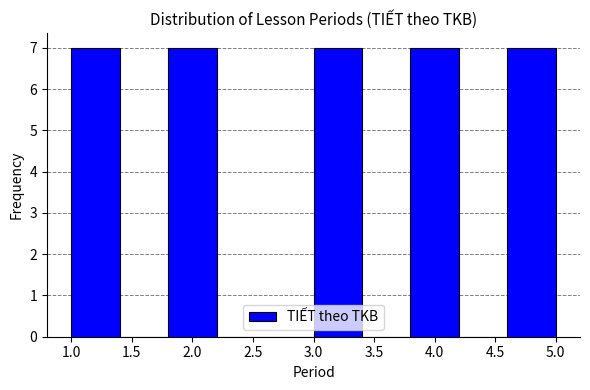

What is the height of the bar covering 1.0 to 1.4 on the x-axis? The values are not printed on the chart, so give them approximately, as read against the axis.

7